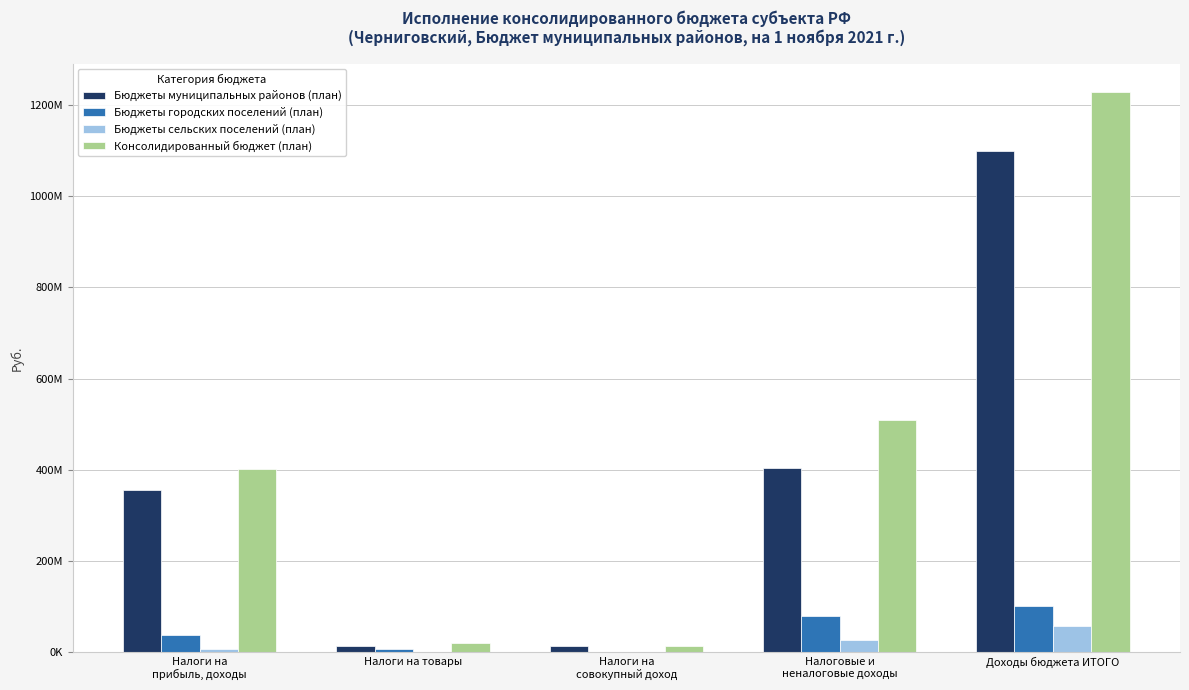

What position from the right is Доходы бюджета ИТОГО?

1